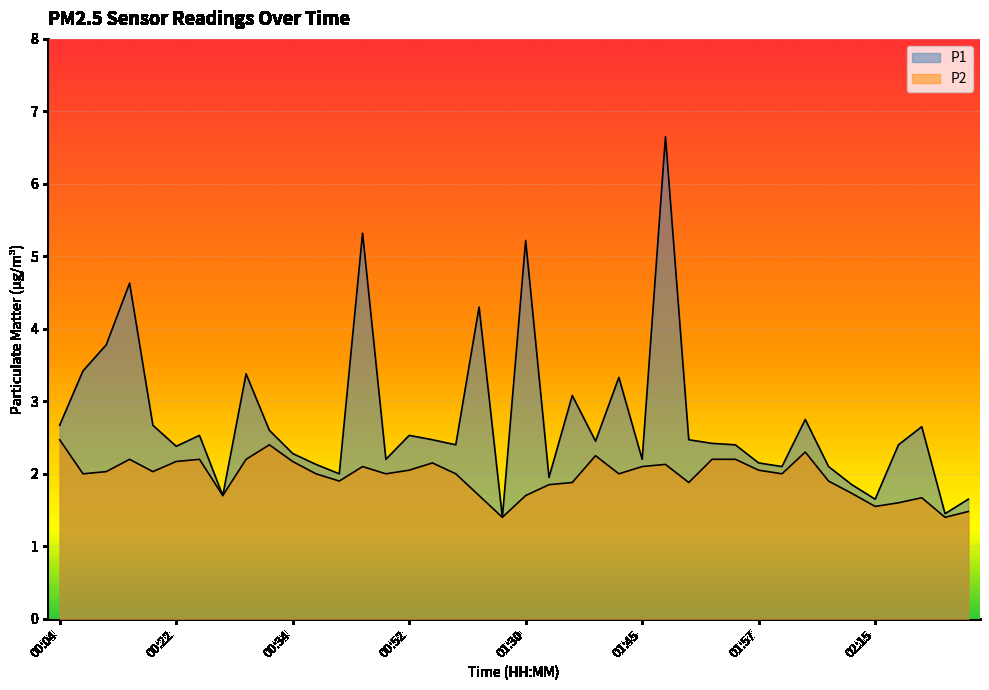

Which label corresponds to the largest value in the chart?

01:47